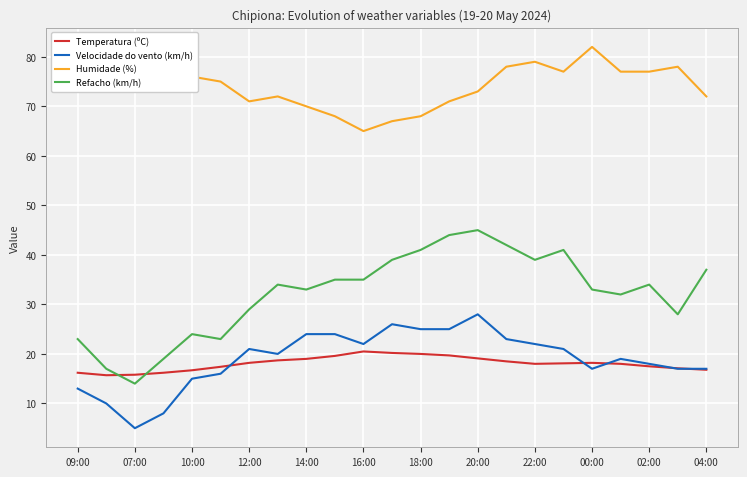

Which series has the largest total across all categories?

Humidade (%)